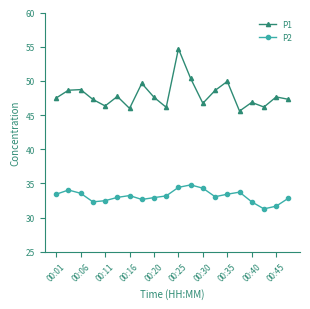

True or false: P1 and P2 cross at least once.

False